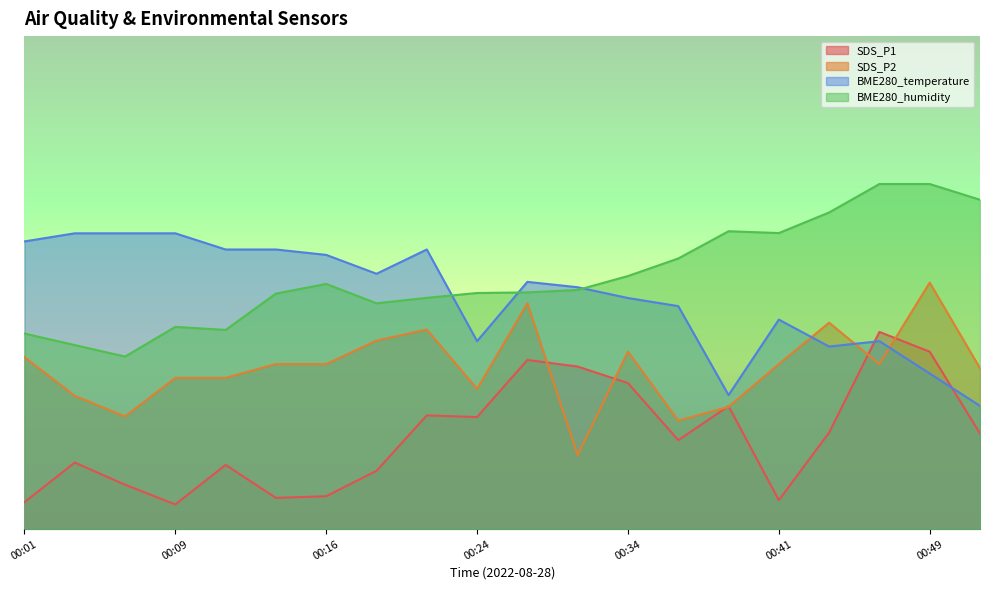

At how many categories does at least one series exceed 59?

9